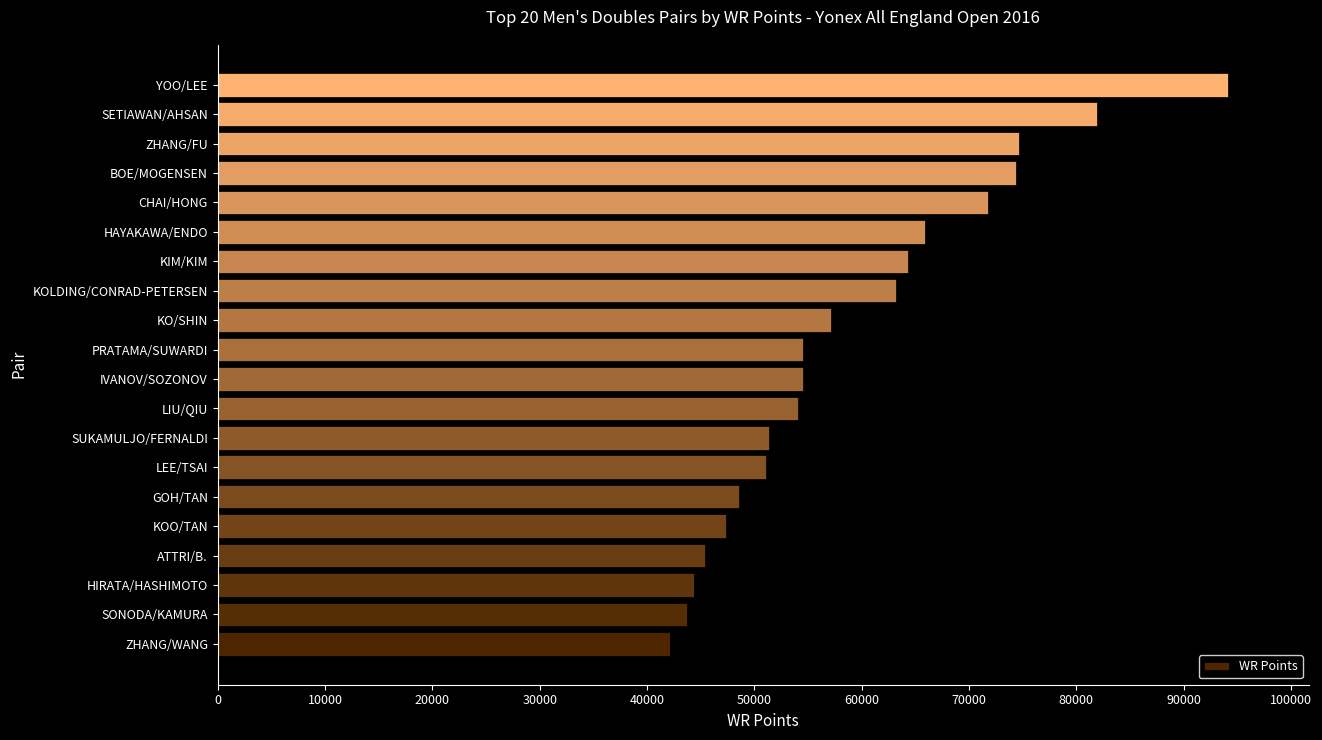

Does the chart contain stacked bars?

No